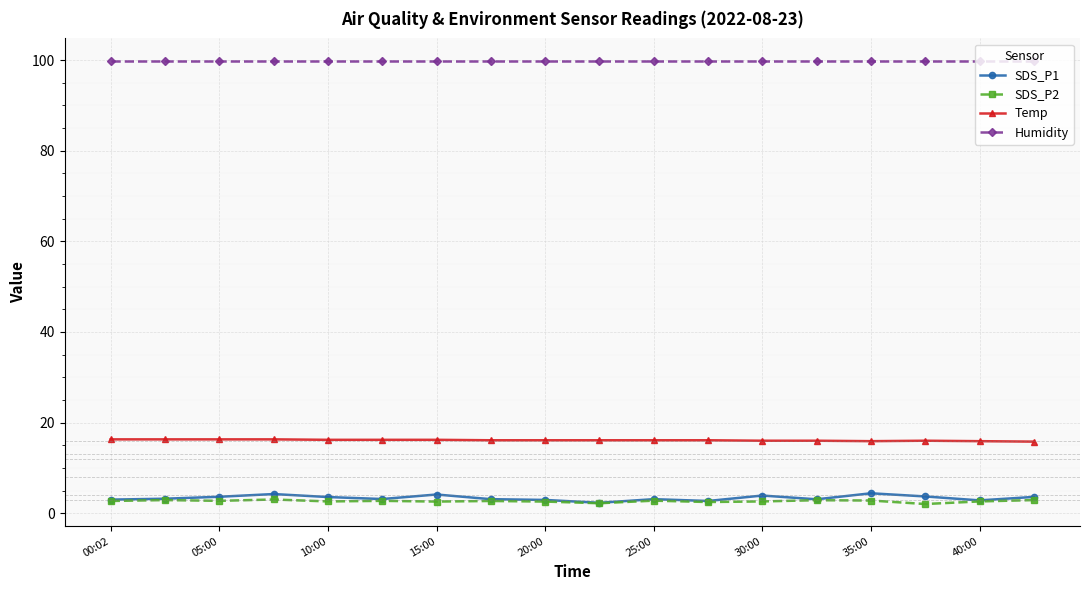

List the series in order of their peak value, lowest first.

SDS_P2, SDS_P1, Temp, Humidity